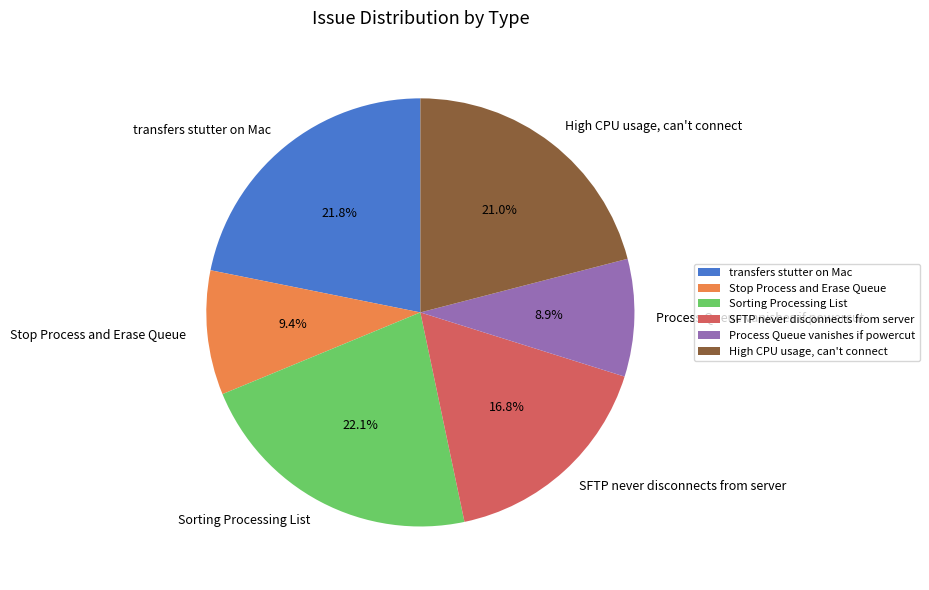

To the nearest percent, what is the difference between the SFTP never disconnects from server and Process Queue vanishes if powercut slice percentages?

8%